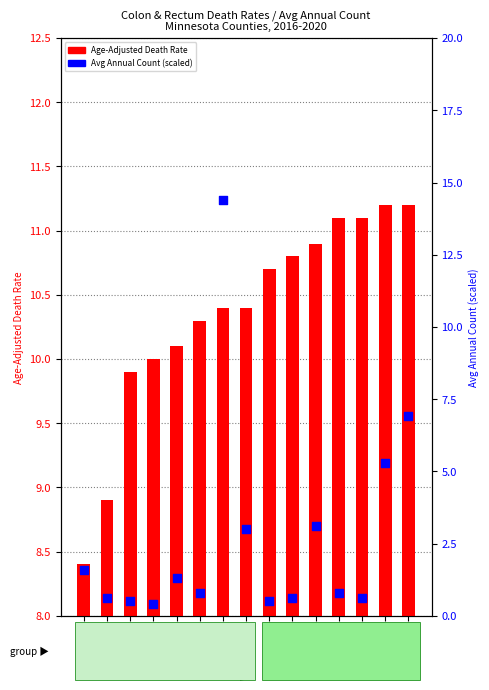

Which series has the largest Y range (max minus min)?

Avg Annual Count (scaled)